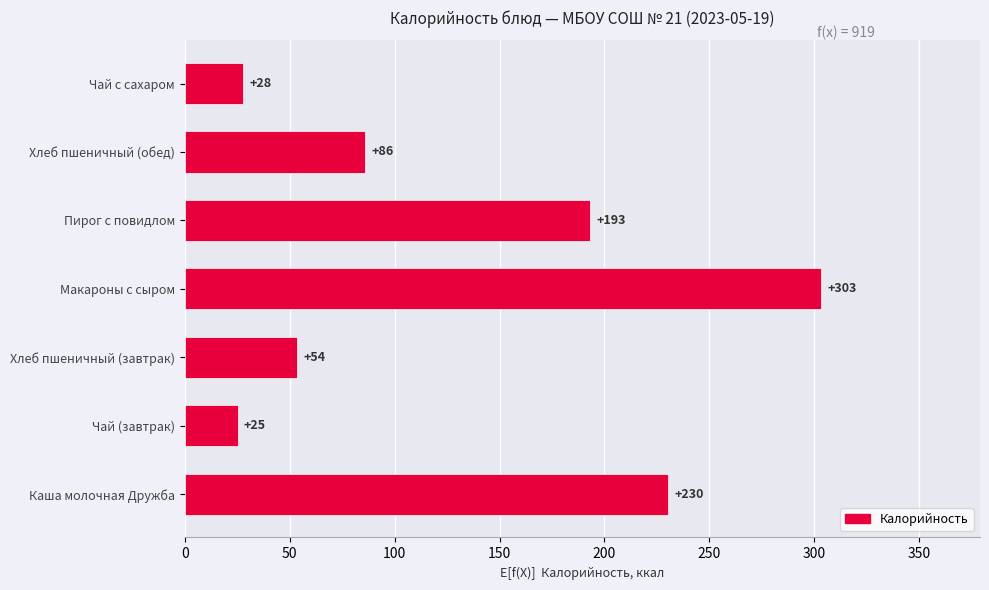

The value at Хлеб пшеничный (обед) is 85.8. True or false?

True